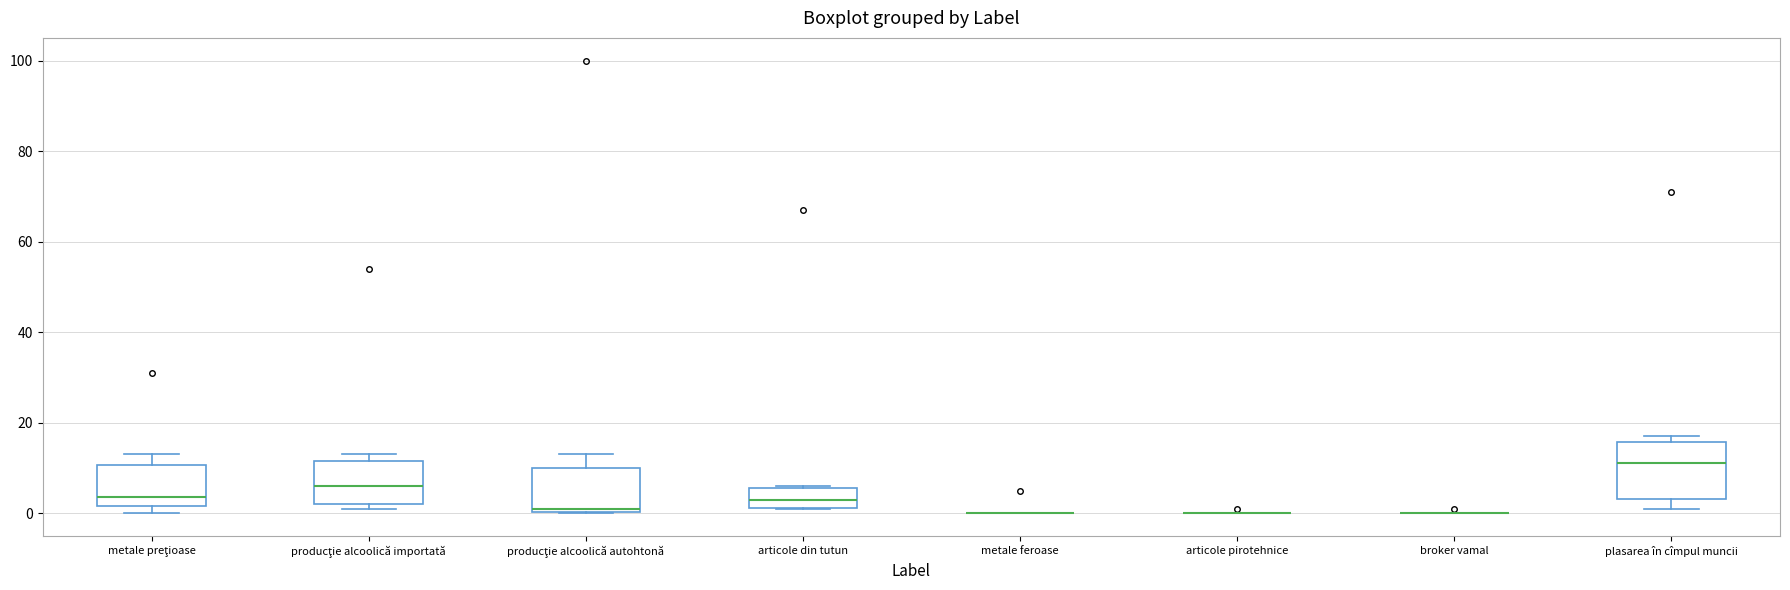

Where does the median line of the box for articole din tutun sit on the y-axis? The values are not printed on the chart, so give them approximately, as read against the axis.

4